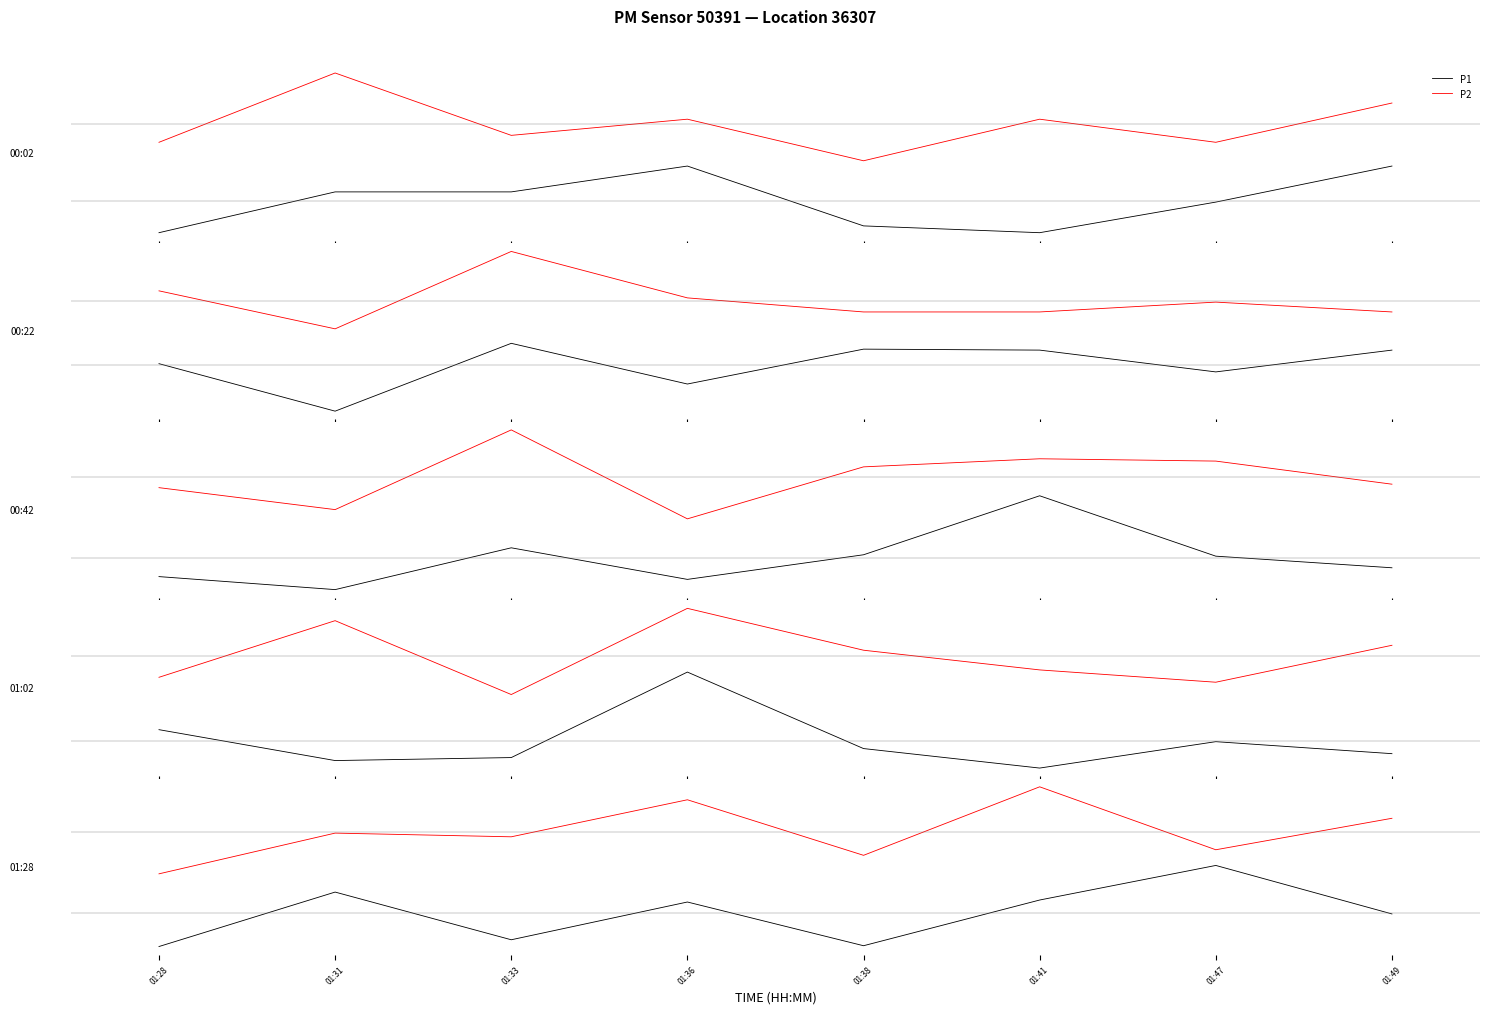

List the labels in order of P2 value, largest first.

01:31, 01:49, 01:36, 01:41, 01:33, 01:28, 01:47, 01:38